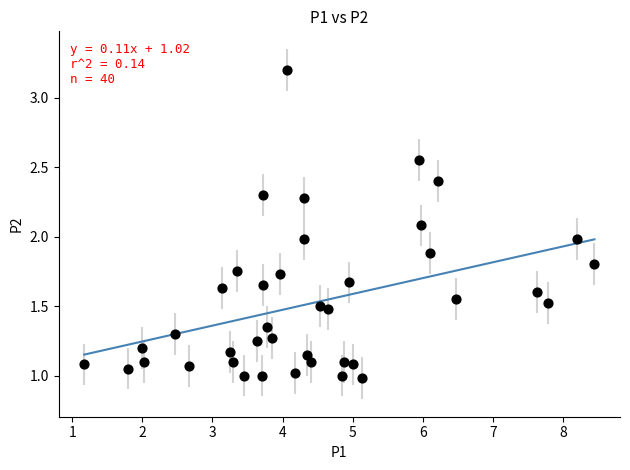

What is the range of Y values (max minus min)?

2.2